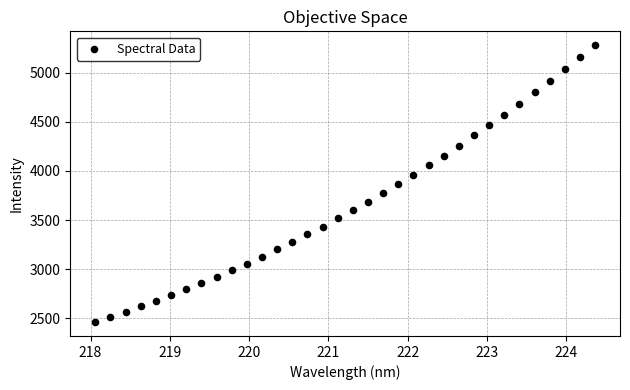

What is the range of Y values (max minus min)?

2817.1